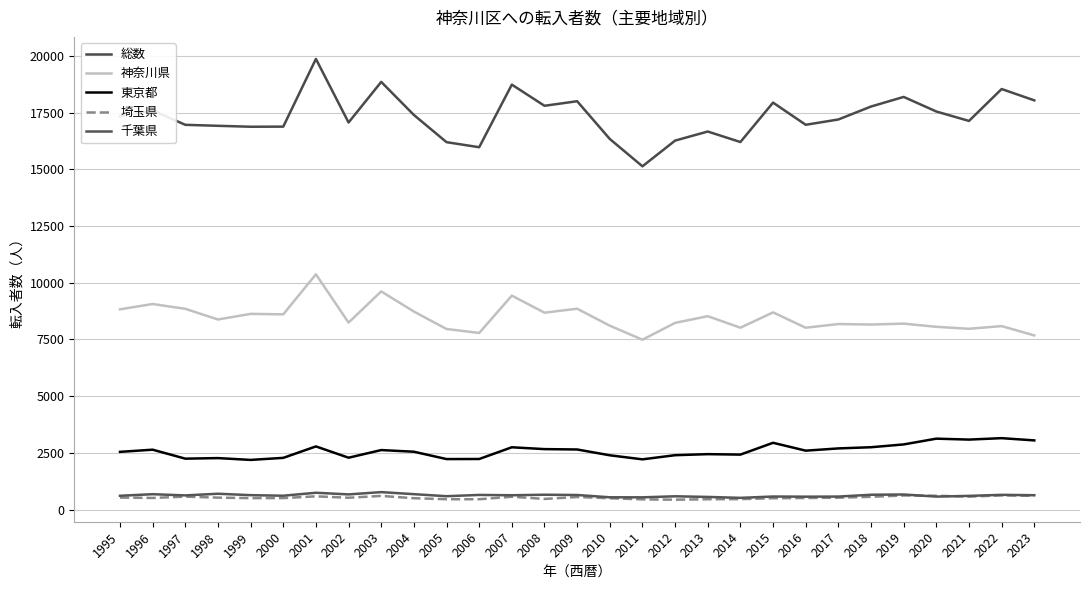

What are all the series names shown in the legend?

総数, 神奈川県, 東京都, 埼玉県, 千葉県